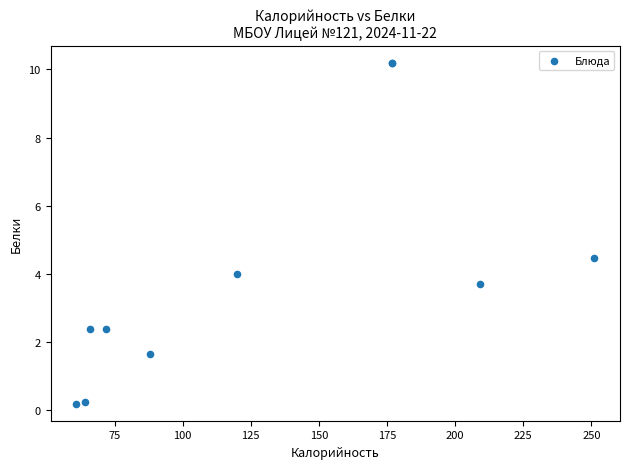

What Y value in the scatter plot is closest to 5?

4.5